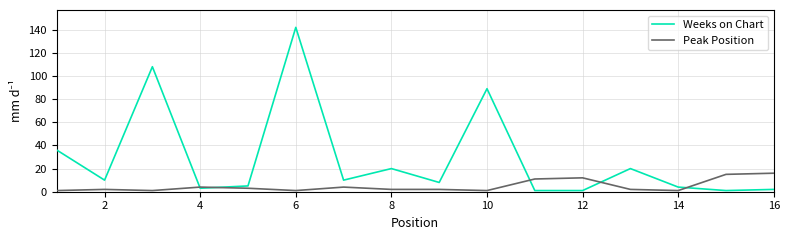

Which series has the largest total across all categories?

Weeks on Chart